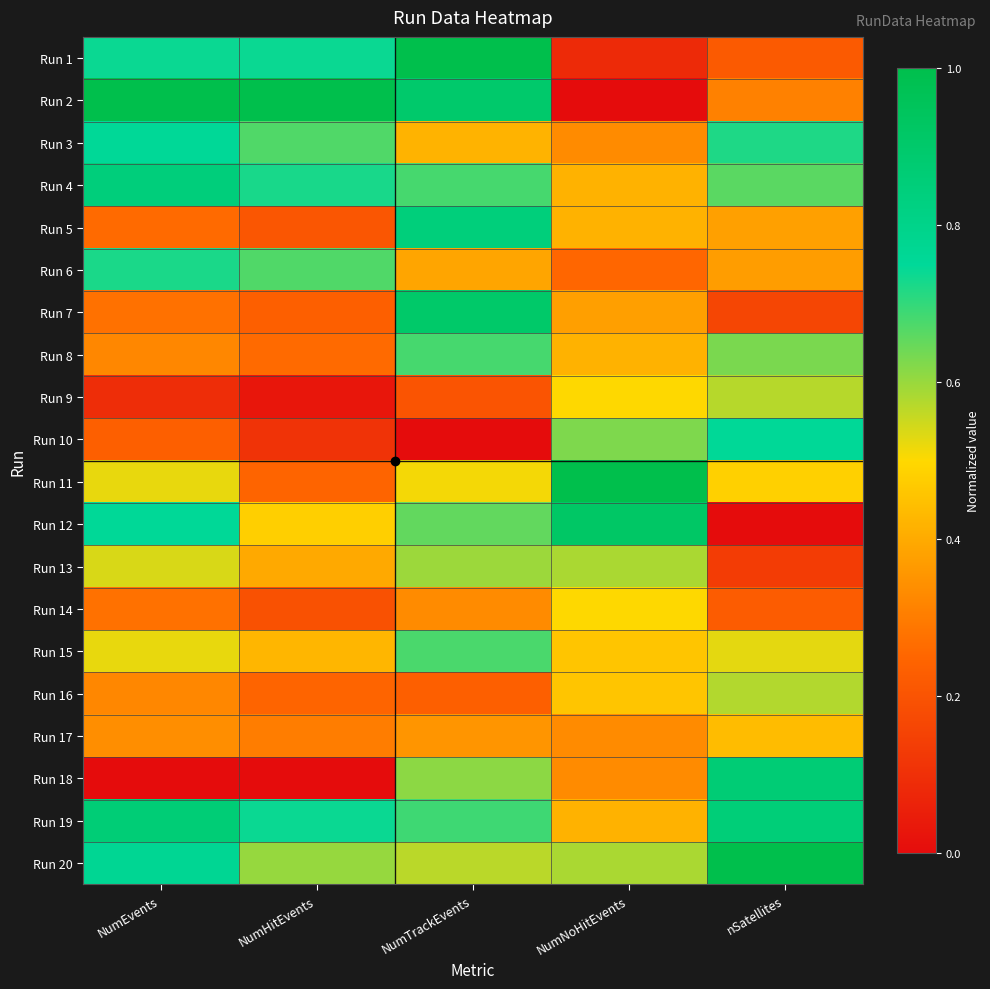

Reading left to right, what are all the values shown in this chart?

Run 1: NumEvents=0.7	NumHitEvents=0.7	NumTrackEvents=1.0	NumNoHitEvents=0.1	nSatellites=0.2
Run 2: NumEvents=1.0	NumHitEvents=1.0	NumTrackEvents=0.9	NumNoHitEvents=0.0	nSatellites=0.3
Run 3: NumEvents=0.8	NumHitEvents=0.7	NumTrackEvents=0.4	NumNoHitEvents=0.3	nSatellites=0.7
Run 4: NumEvents=0.8	NumHitEvents=0.7	NumTrackEvents=0.7	NumNoHitEvents=0.4	nSatellites=0.7
Run 5: NumEvents=0.3	NumHitEvents=0.2	NumTrackEvents=0.8	NumNoHitEvents=0.4	nSatellites=0.4
Run 6: NumEvents=0.7	NumHitEvents=0.7	NumTrackEvents=0.4	NumNoHitEvents=0.2	nSatellites=0.4
Run 7: NumEvents=0.3	NumHitEvents=0.2	NumTrackEvents=0.9	NumNoHitEvents=0.4	nSatellites=0.2
Run 8: NumEvents=0.3	NumHitEvents=0.3	NumTrackEvents=0.7	NumNoHitEvents=0.4	nSatellites=0.6
Run 9: NumEvents=0.1	NumHitEvents=0.0	NumTrackEvents=0.2	NumNoHitEvents=0.5	nSatellites=0.6
Run 10: NumEvents=0.2	NumHitEvents=0.1	NumTrackEvents=0.0	NumNoHitEvents=0.6	nSatellites=0.8
Run 11: NumEvents=0.5	NumHitEvents=0.2	NumTrackEvents=0.5	NumNoHitEvents=1.0	nSatellites=0.5
Run 12: NumEvents=0.8	NumHitEvents=0.5	NumTrackEvents=0.7	NumNoHitEvents=0.9	nSatellites=0.0
Run 13: NumEvents=0.5	NumHitEvents=0.4	NumTrackEvents=0.6	NumNoHitEvents=0.6	nSatellites=0.1
Run 14: NumEvents=0.3	NumHitEvents=0.2	NumTrackEvents=0.3	NumNoHitEvents=0.5	nSatellites=0.2
Run 15: NumEvents=0.5	NumHitEvents=0.4	NumTrackEvents=0.7	NumNoHitEvents=0.5	nSatellites=0.5
Run 16: NumEvents=0.3	NumHitEvents=0.2	NumTrackEvents=0.2	NumNoHitEvents=0.5	nSatellites=0.6
Run 17: NumEvents=0.3	NumHitEvents=0.3	NumTrackEvents=0.4	NumNoHitEvents=0.3	nSatellites=0.4
Run 18: NumEvents=0.0	NumHitEvents=0.0	NumTrackEvents=0.6	NumNoHitEvents=0.3	nSatellites=0.9
Run 19: NumEvents=0.9	NumHitEvents=0.7	NumTrackEvents=0.7	NumNoHitEvents=0.4	nSatellites=0.9
Run 20: NumEvents=0.8	NumHitEvents=0.6	NumTrackEvents=0.6	NumNoHitEvents=0.6	nSatellites=1.0